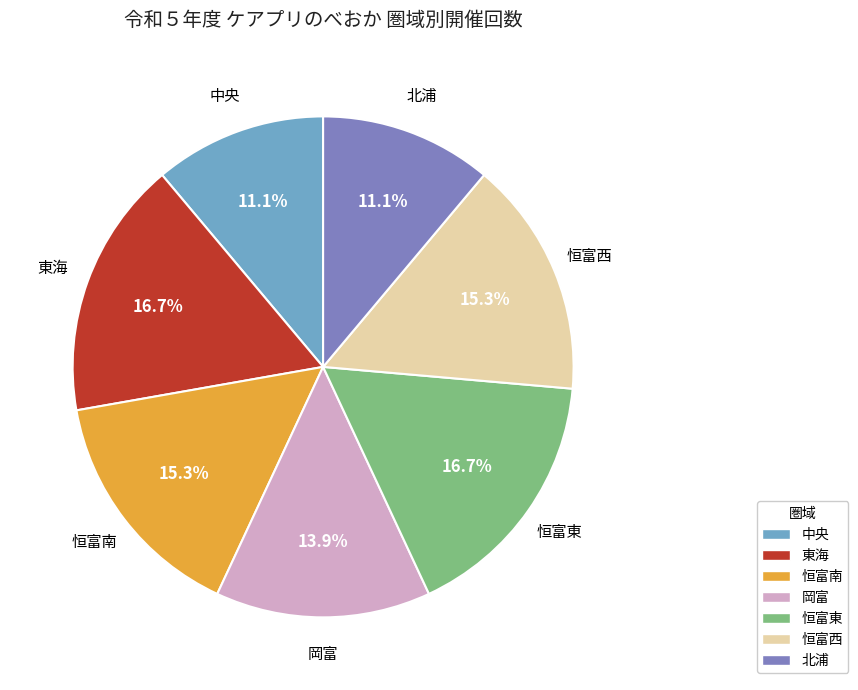

Count the number of slices in the pie.

7